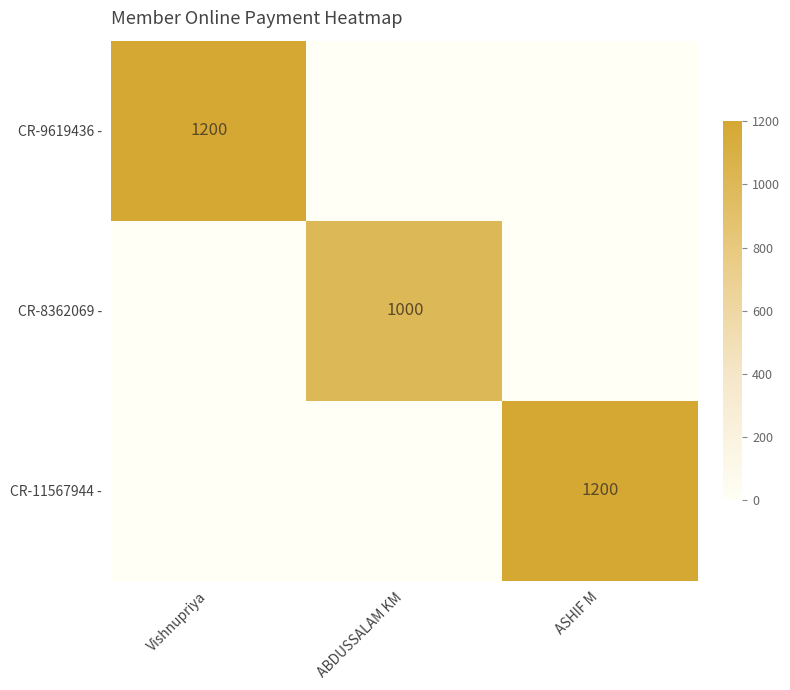

What is the difference between the highest and lowest values at Vishnupriya?

1200